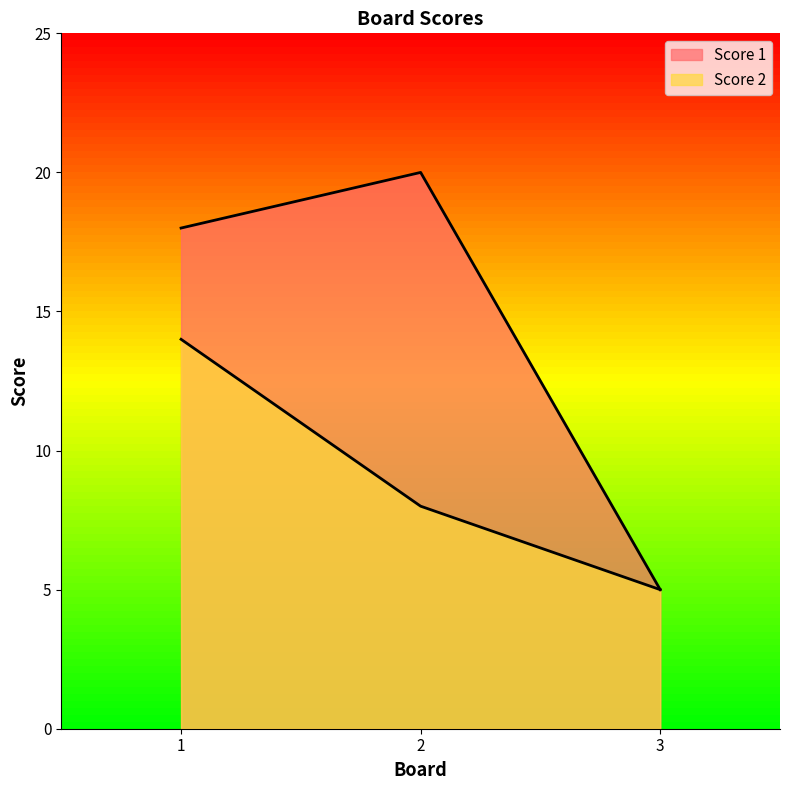

Reading left to right, list all the values displayed in this chart.

Score 1: 18	20	5
Score 2: 14	8	5